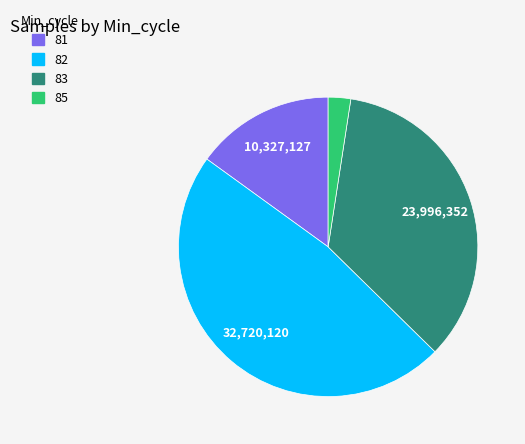

Does 81 account for over 50% of the chart?

No